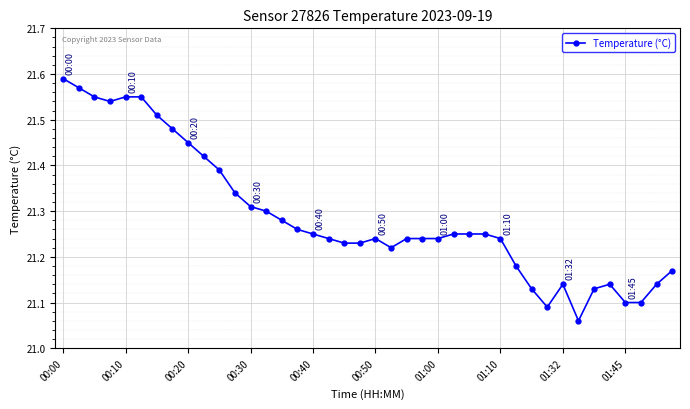

Count the values in the range 21 to 22.

40